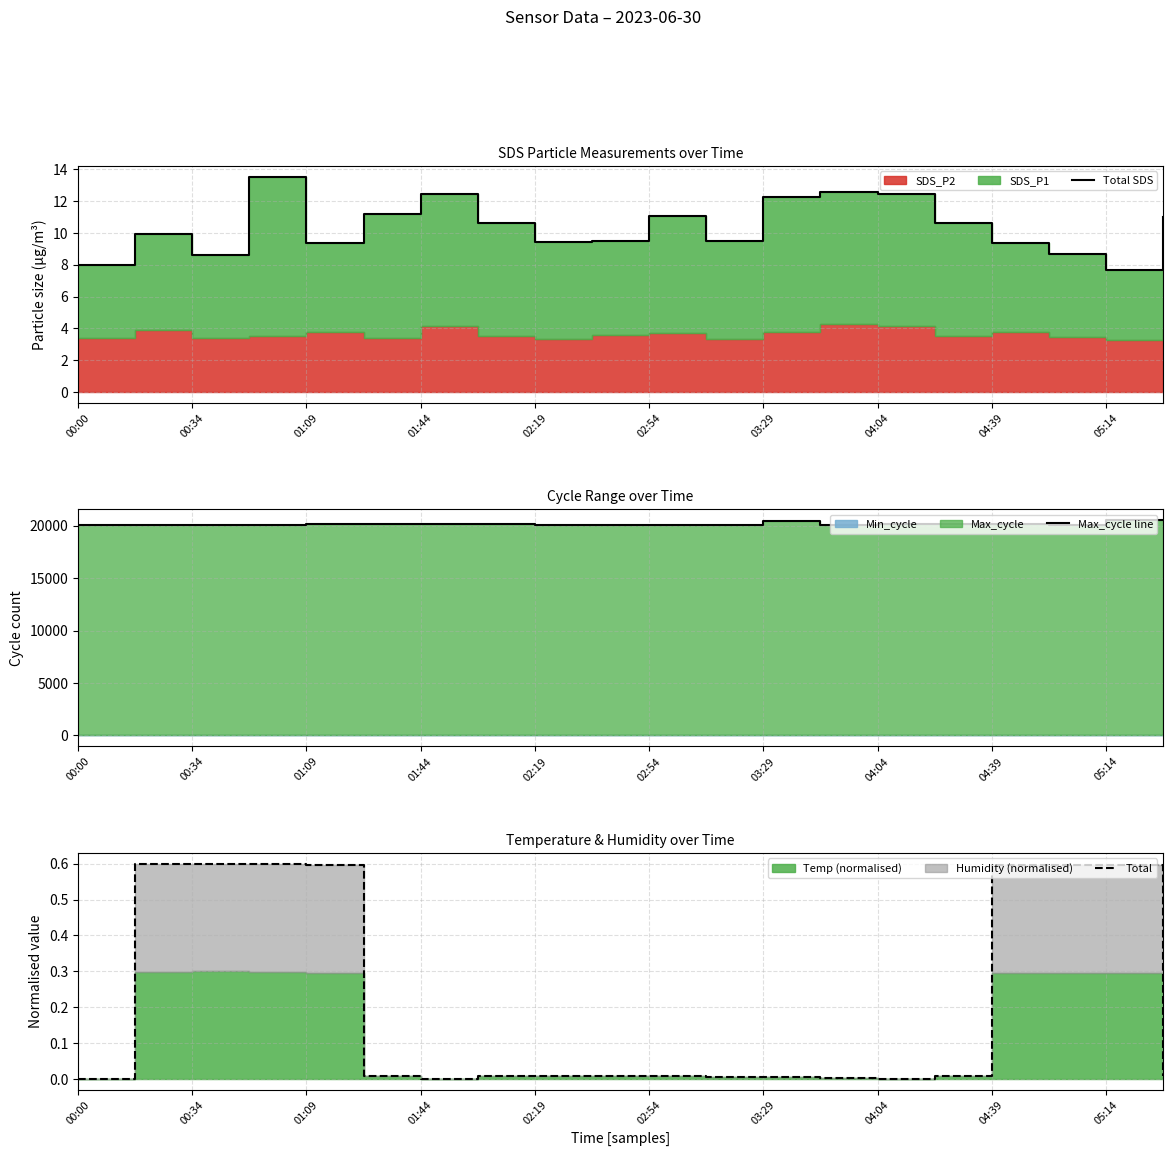

Does the chart have visible grid lines?

Yes